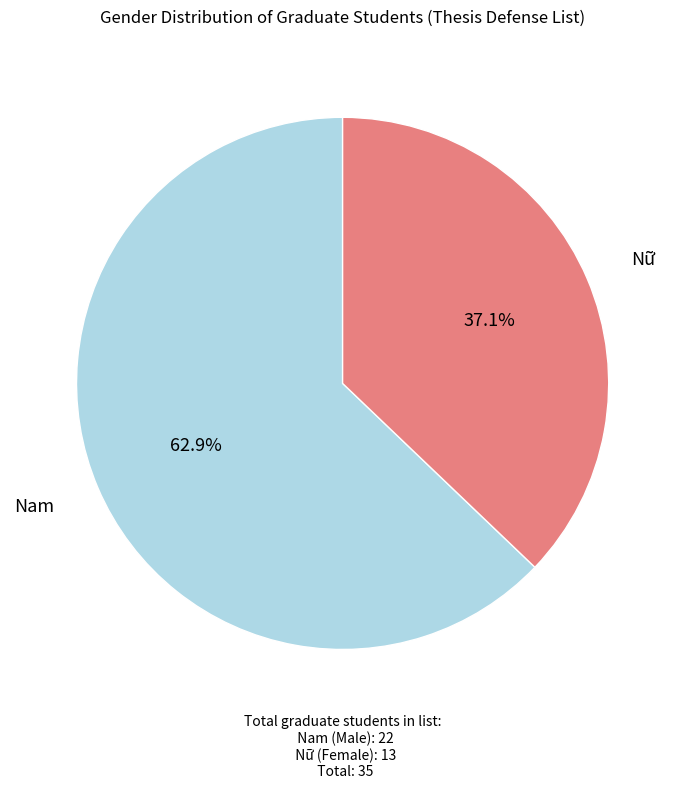

Is there a majority slice in this chart?

Yes